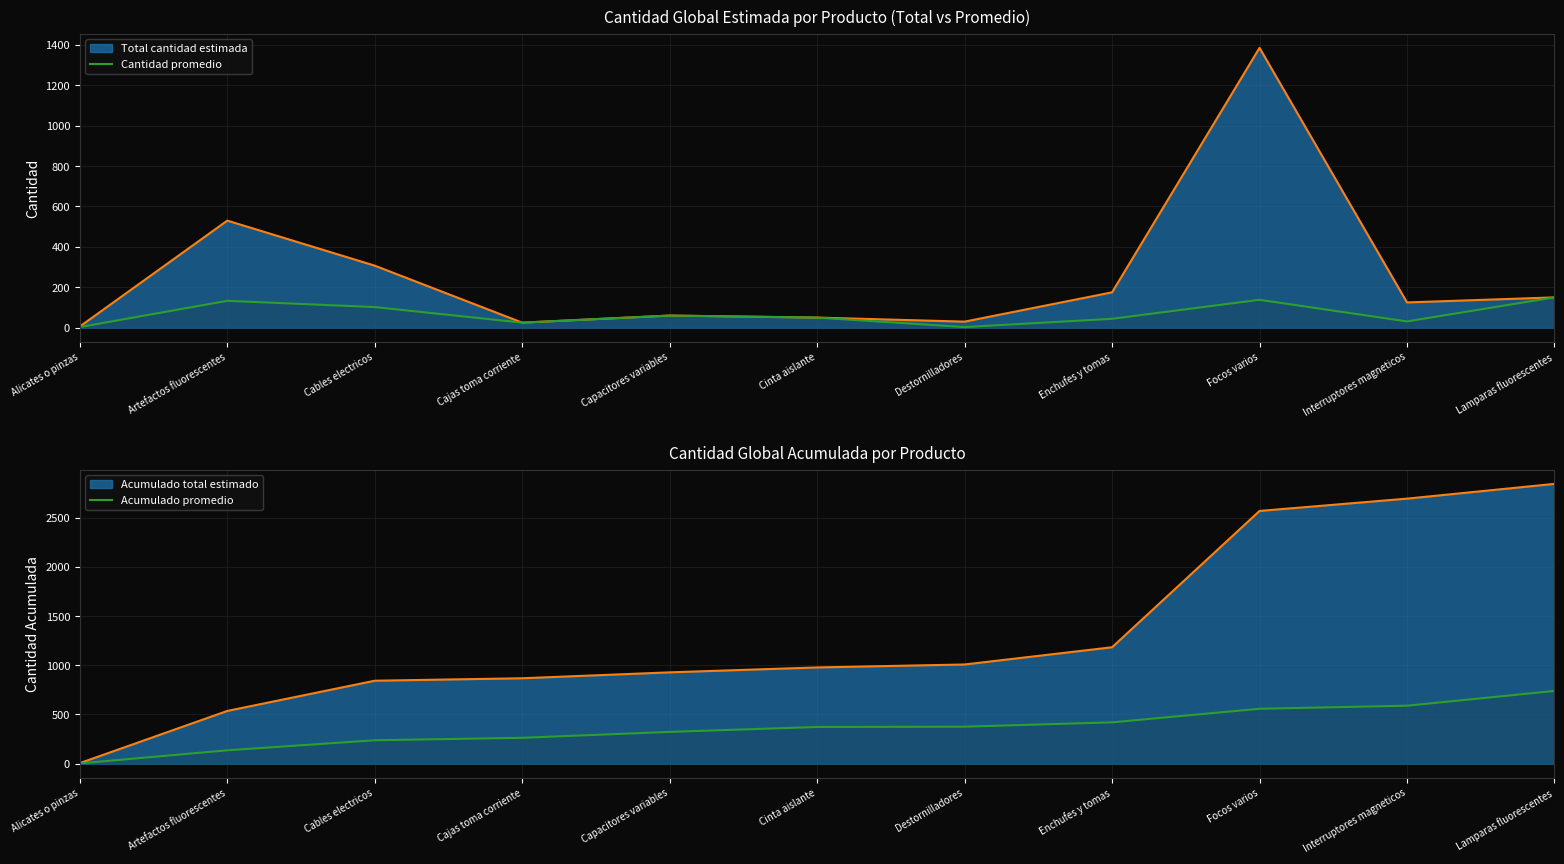

Which has a higher value, Enchufes y tomas or Cajas toma corriente?

Enchufes y tomas